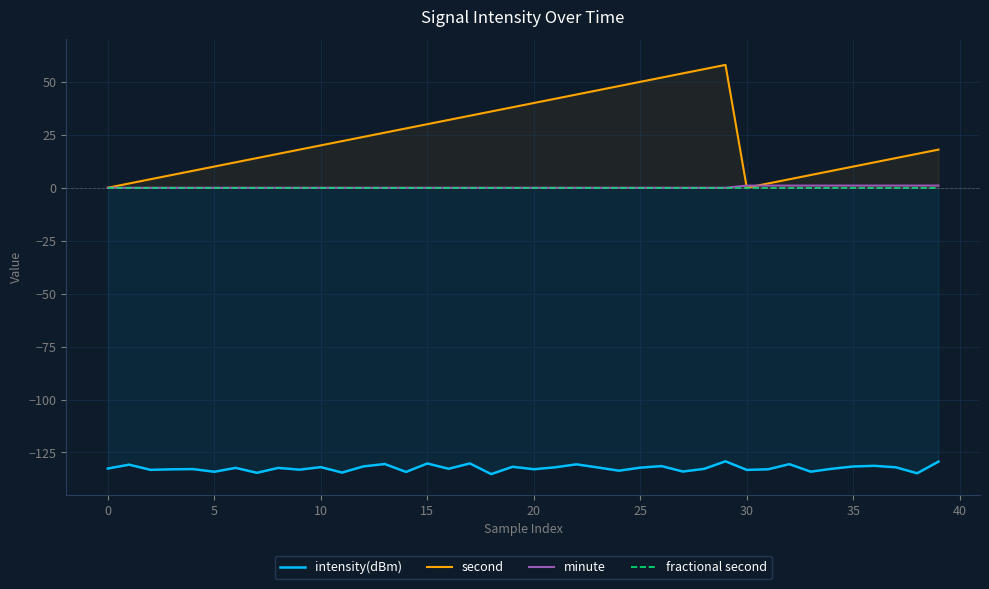

Reading right to left, transcribe all the data shown in this chart.

intensity(dBm): -129.3	-134.8	-132.0	-131.3	-131.6	-132.7	-134.1	-130.5	-132.9	-133.2	-129.2	-132.7	-134.0	-131.4	-132.2	-133.6	-132.1	-130.6	-132.0	-132.9	-131.8	-135.2	-130.2	-132.7	-130.2	-134.2	-130.4	-131.6	-134.5	-131.9	-133.1	-132.3	-134.6	-132.3	-134.1	-132.8	-133.0	-133.2	-130.8	-132.6
second: 18.0	16.0	14.0	12.0	10.0	8.0	6.0	4.0	2.0	0.0	58.0	56.0	54.0	52.0	50.0	48.0	46.0	44.0	42.0	40.0	38.0	36.0	34.0	32.0	30.0	28.0	26.0	24.0	22.0	20.0	18.0	16.0	14.0	12.0	10.0	8.0	6.0	4.0	2.0	0.0
minute: 1.0	1.0	1.0	1.0	1.0	1.0	1.0	1.0	1.0	1.0	0.0	0.0	0.0	0.0	0.0	0.0	0.0	0.0	0.0	0.0	0.0	0.0	0.0	0.0	0.0	0.0	0.0	0.0	0.0	0.0	0.0	0.0	0.0	0.0	0.0	0.0	0.0	0.0	0.0	0.0
fractional second: 0.0	0.0	0.0	0.0	0.0	0.0	0.0	0.0	0.0	0.0	0.0	0.0	0.0	0.0	0.0	0.0	0.0	0.0	0.0	0.0	0.0	0.0	0.0	0.0	0.0	0.0	0.0	0.0	0.0	0.0	0.0	0.0	0.0	0.0	0.0	0.0	0.0	0.0	0.0	0.0